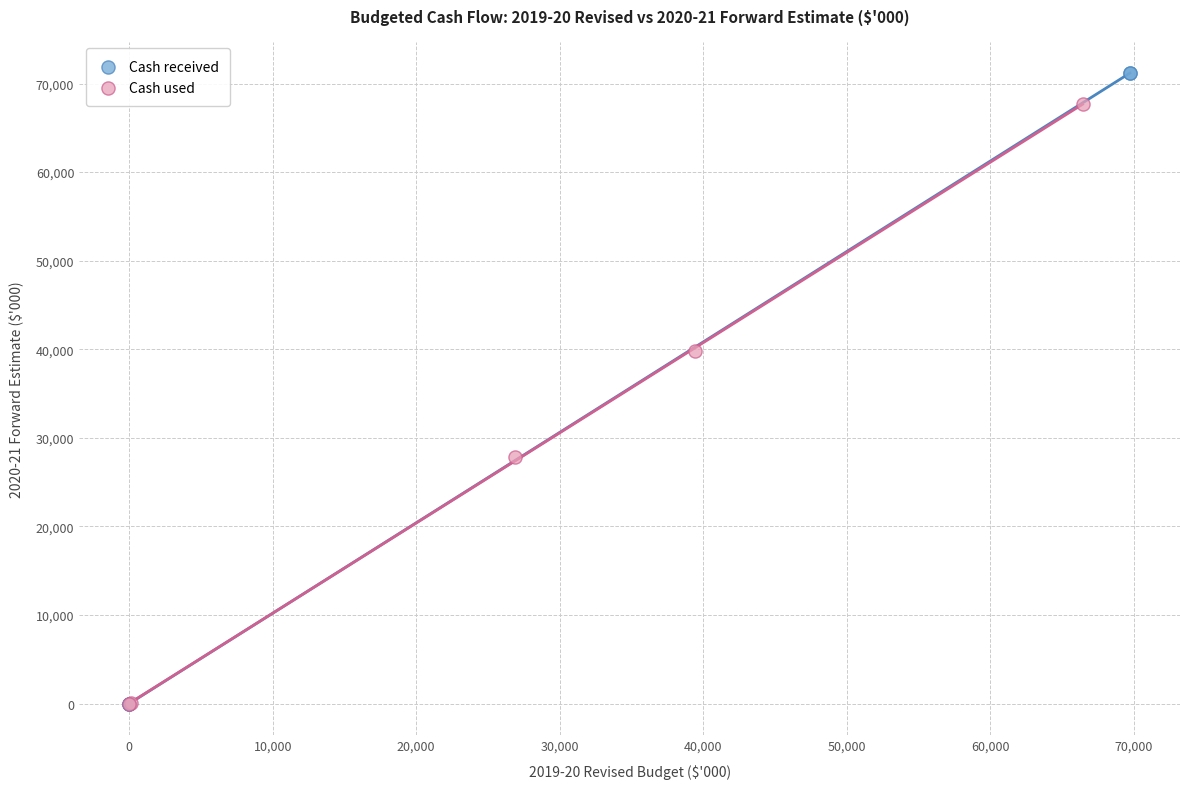

Which series contains the highest Y value?

Cash received